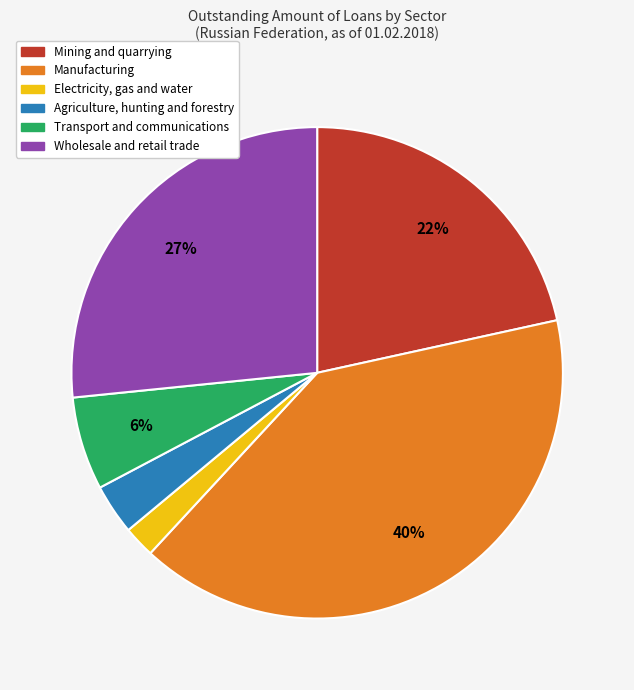

To the nearest percent, what percentage of the pie is Electricity, gas and water?

2%